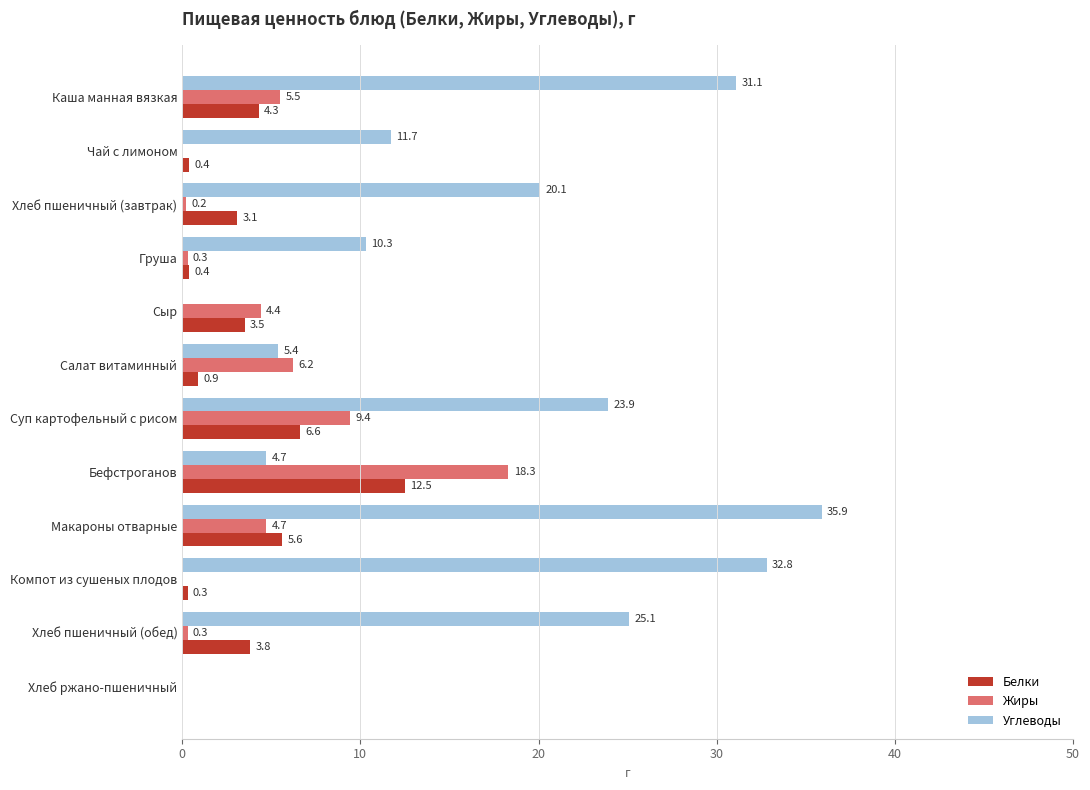

Which series changed the most between Каша манная вязкая and Хлеб ржано-пшеничный?

Углеводы